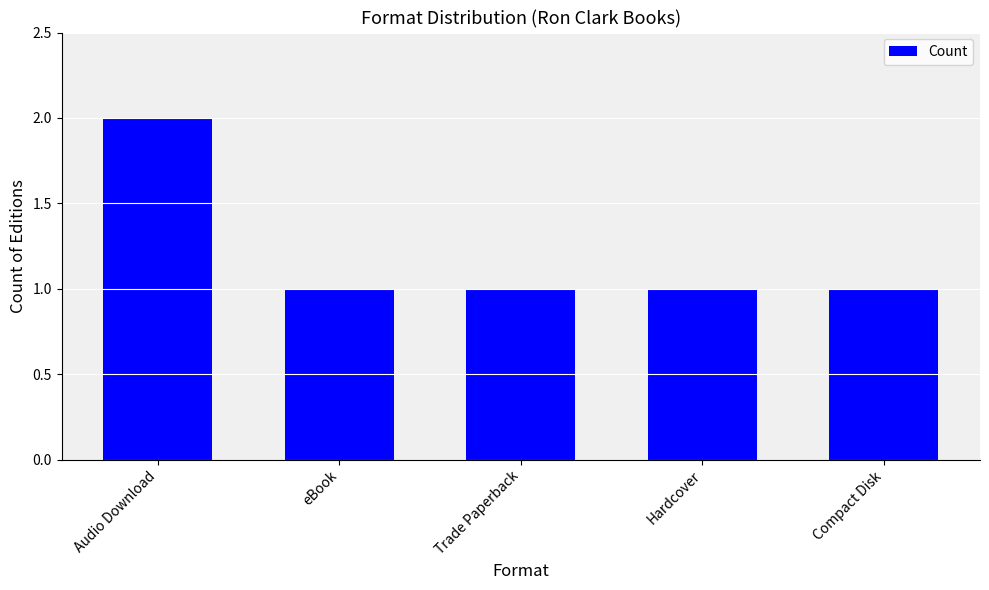

Which label corresponds to the largest value in the chart?

Audio Download